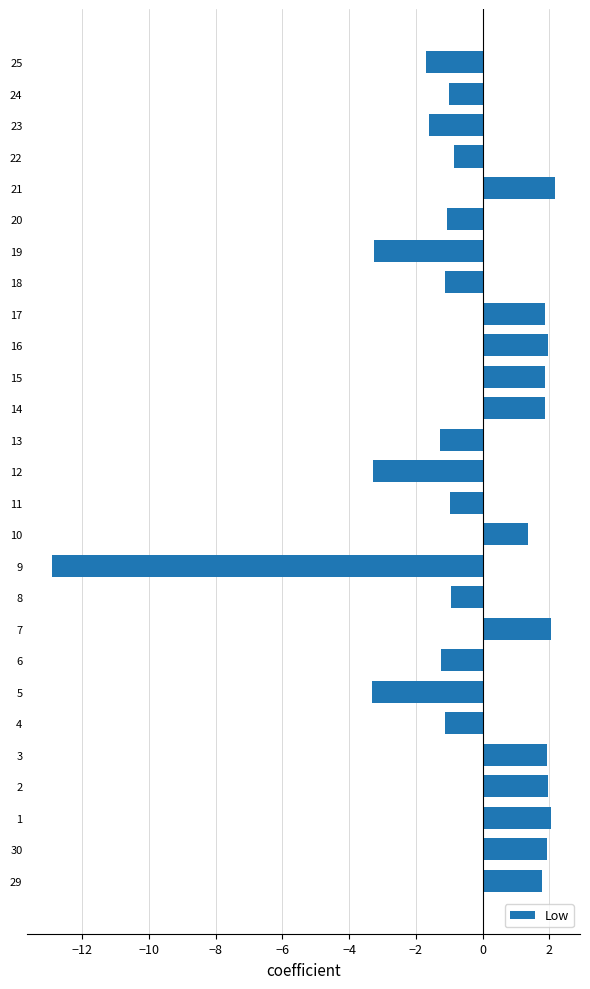

The chart shows a value of -2.1 at 23. True or false?

False